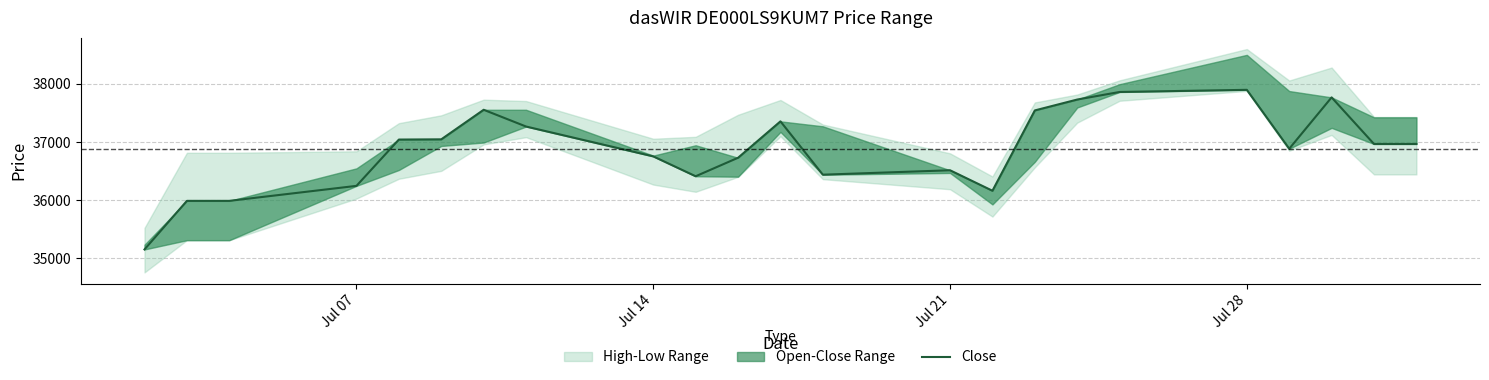

What is the average value?

36883